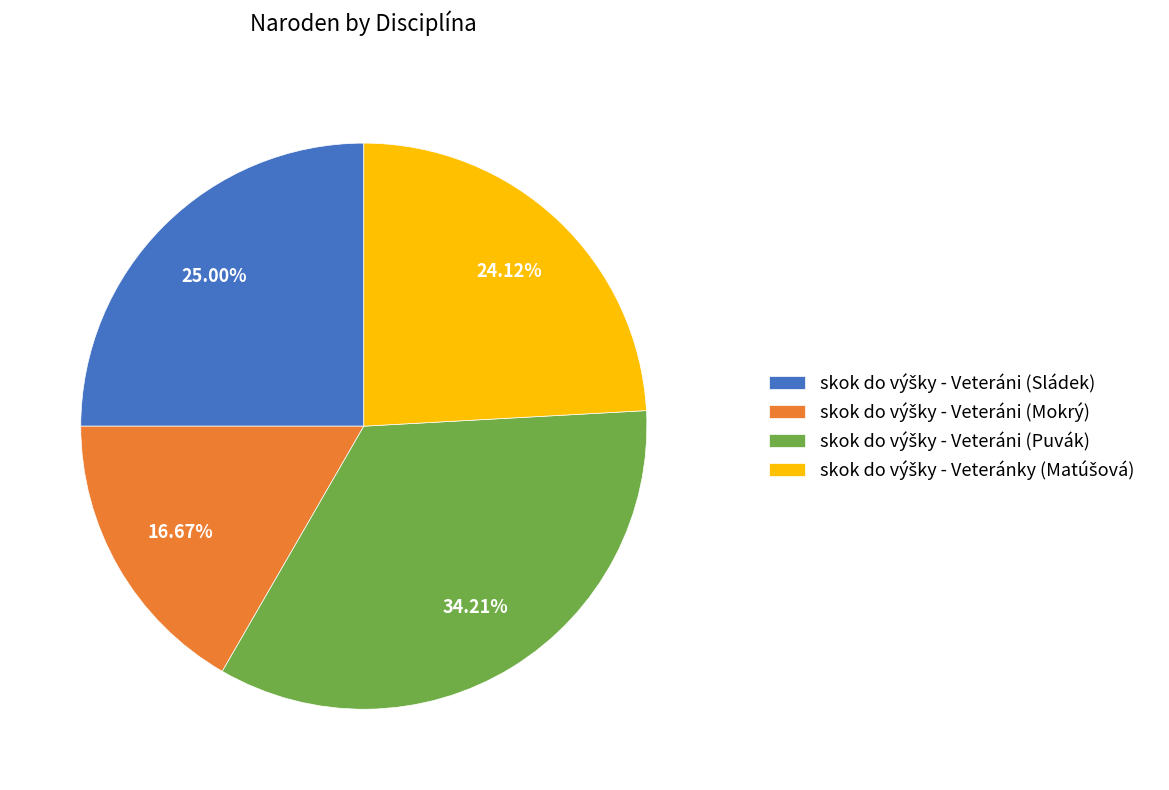

Does any single category account for the majority?

No